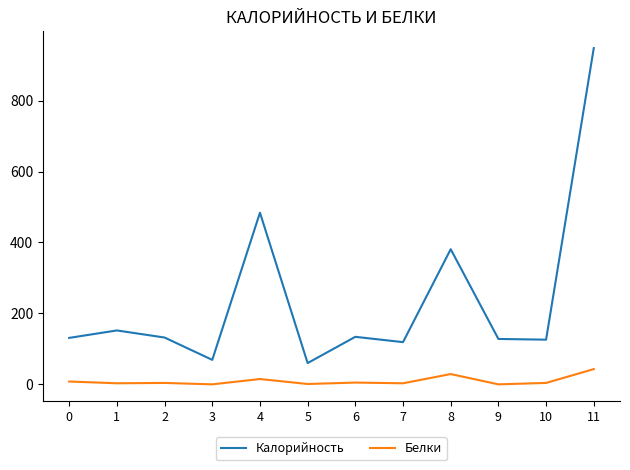

Does the chart have visible grid lines?

No